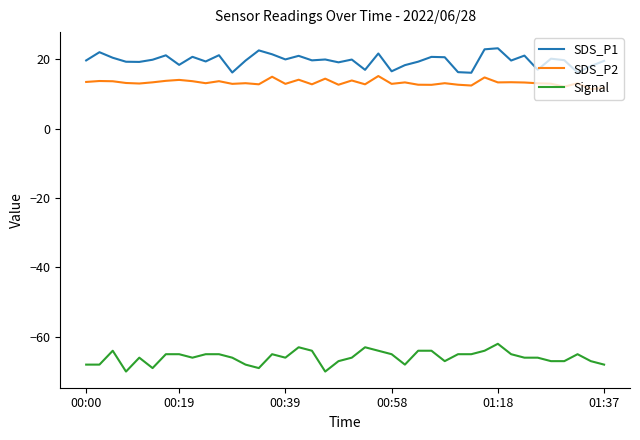

What is the maximum value for Signal?

-62.0